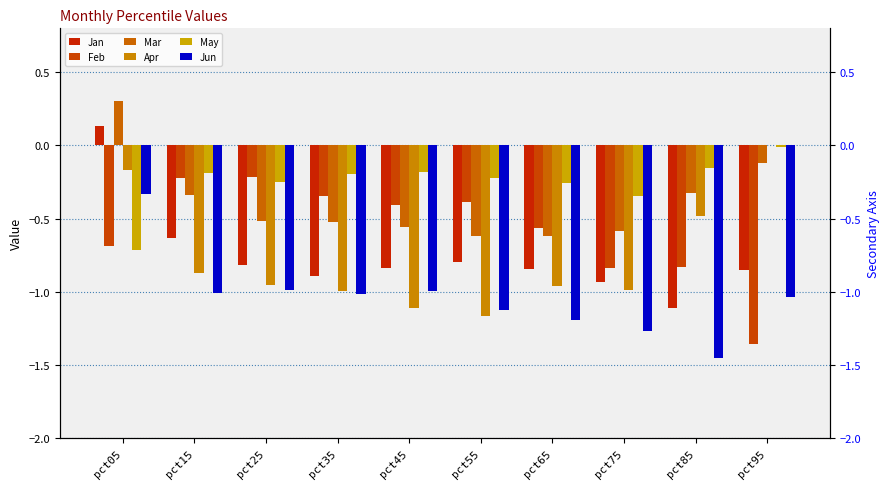

Is it true that Mar equals -0.3 at pct85?

True